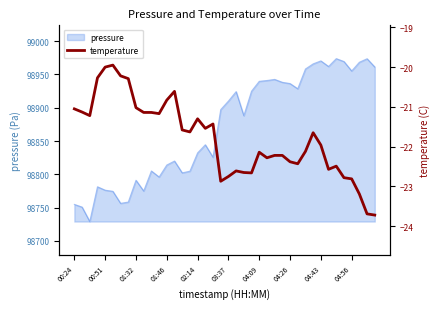

What is the value of the 32nd point from the left?

-21.6